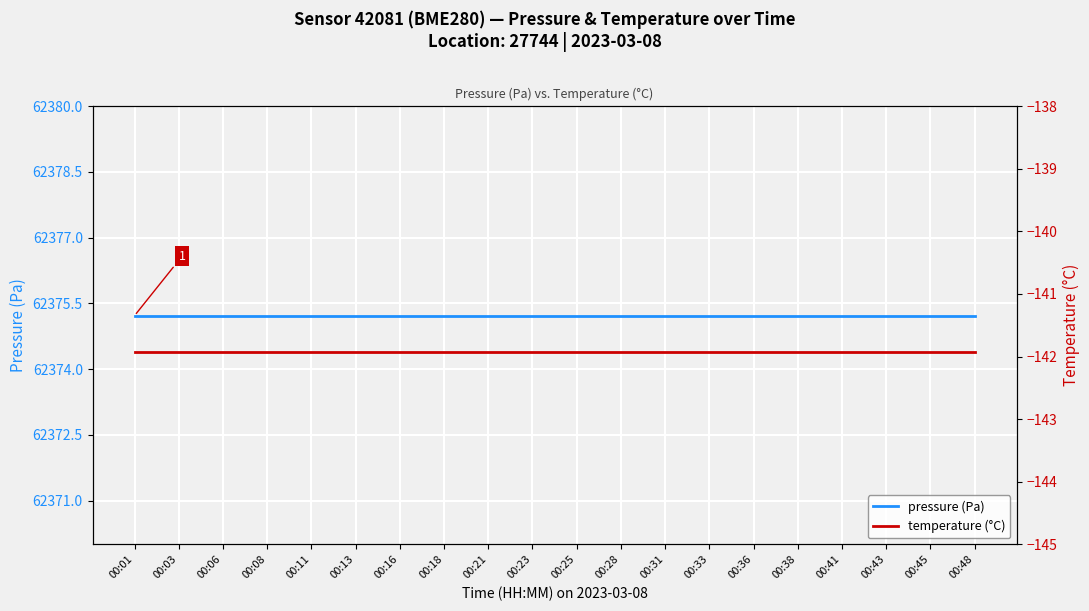

Where is pressure (Pa) nearest to the value 62375?

00:01